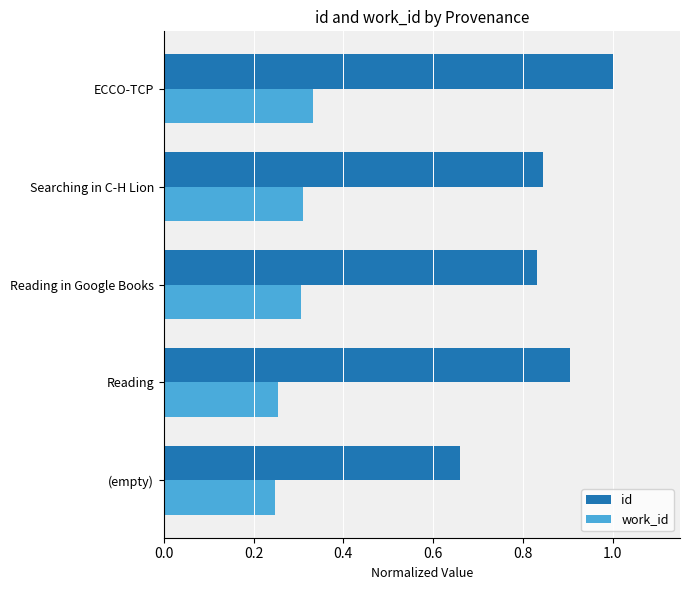

At which label does id reach its minimum?

(empty)